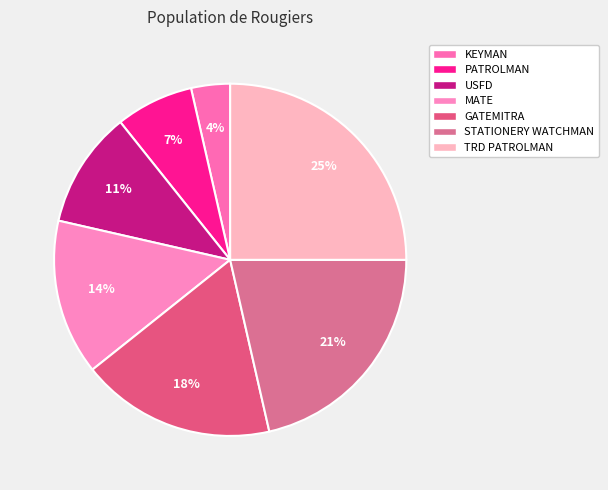

To the nearest percent, what is the difference between the largest and smallest slice percentages?

21%